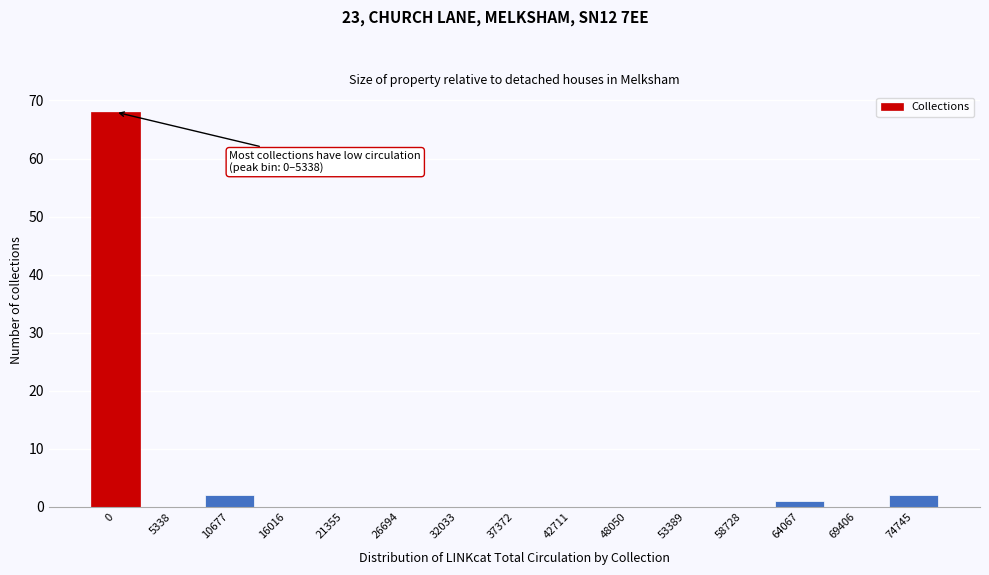

Reading right to left, extract all data points from this chart.

74745=2	69406=0	64067=1	58728=0	53389=0	48050=0	42711=0	37372=0	32033=0	26694=0	21355=0	16016=0	10677=2	5338=0	0=68